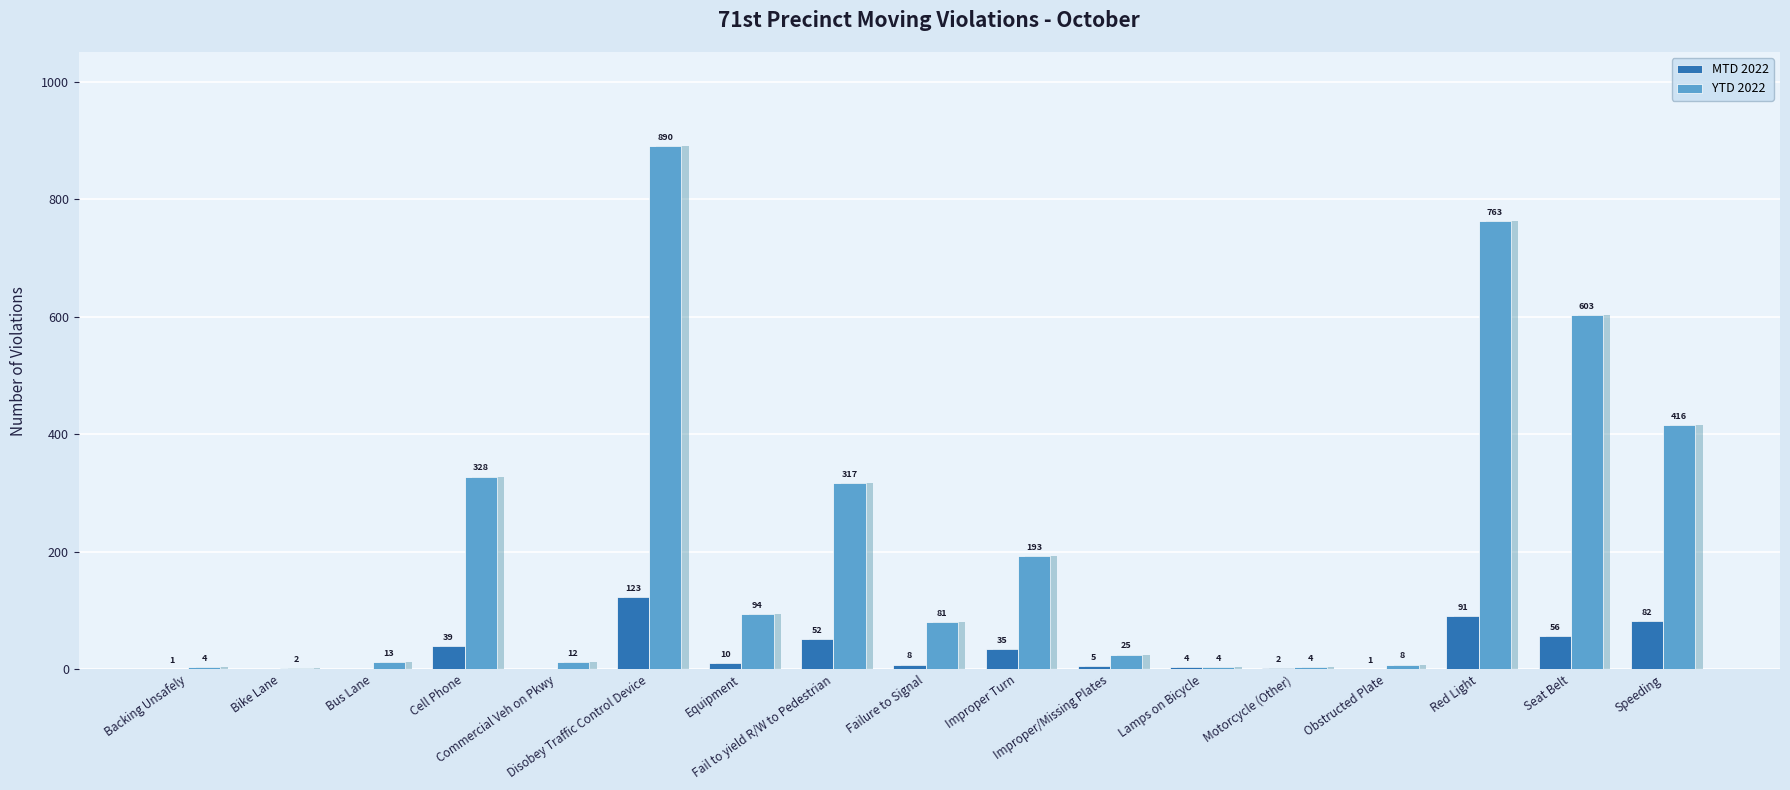

Reading left to right, list all the values displayed in this chart.

MTD 2022: Backing Unsafely=1	Bike Lane=0	Bus Lane=0	Cell Phone=39	Commercial Veh on Pkwy=0	Disobey Traffic Control Device=123	Equipment=10	Fail to yield R/W to Pedestrian=52	Failure to Signal=8	Improper Turn=35	Improper/Missing Plates=5	Lamps on Bicycle=4	Motorcycle (Other)=2	Obstructed Plate=1	Red Light=91	Seat Belt=56	Speeding=82
YTD 2022: Backing Unsafely=4	Bike Lane=2	Bus Lane=13	Cell Phone=328	Commercial Veh on Pkwy=12	Disobey Traffic Control Device=890	Equipment=94	Fail to yield R/W to Pedestrian=317	Failure to Signal=81	Improper Turn=193	Improper/Missing Plates=25	Lamps on Bicycle=4	Motorcycle (Other)=4	Obstructed Plate=8	Red Light=763	Seat Belt=603	Speeding=416